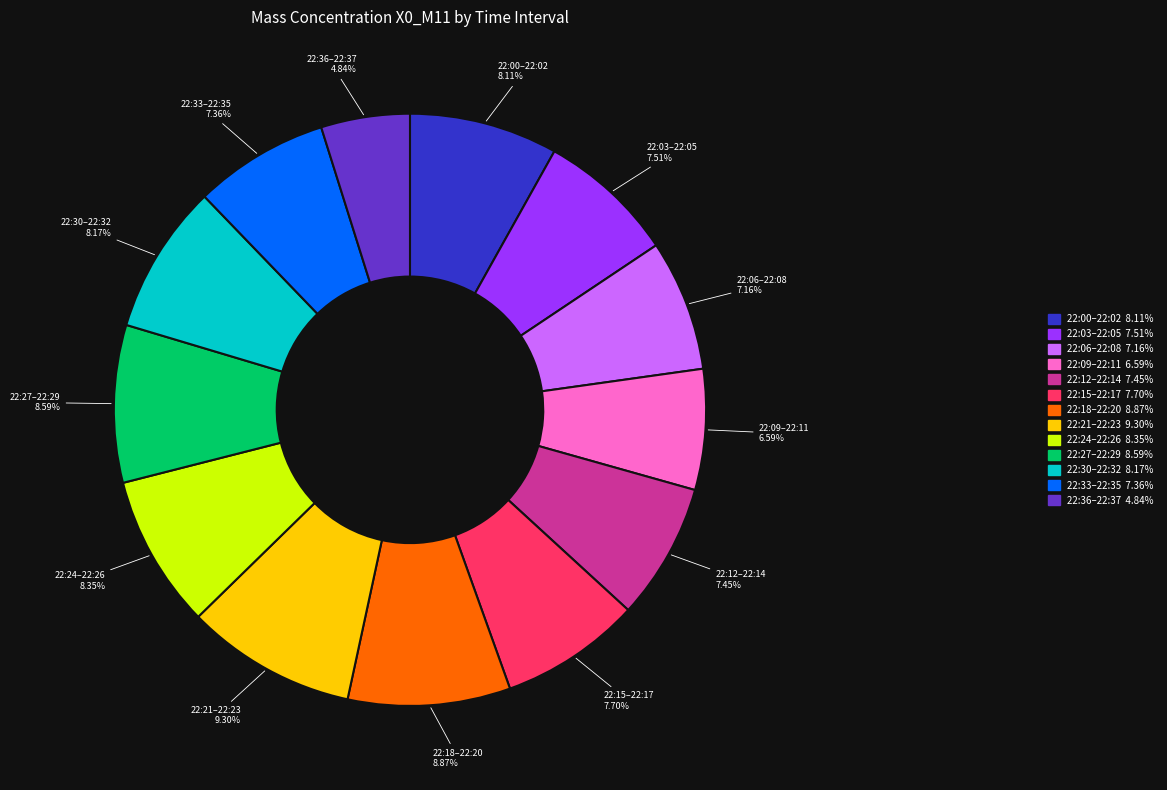

Does any single category account for the majority?

No